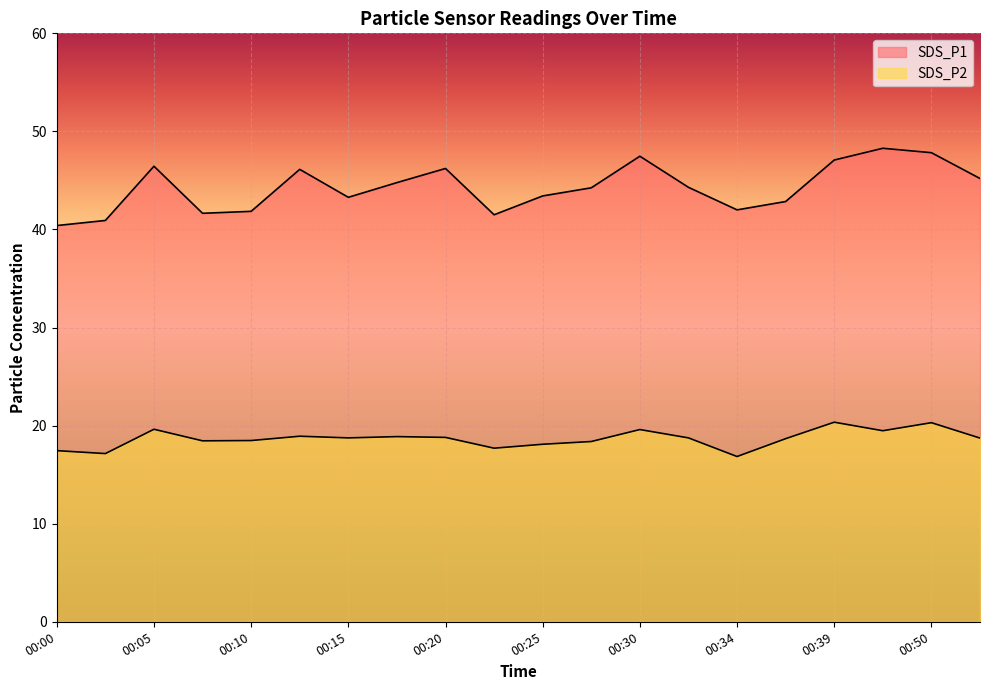

True or false: SDS_P2 has more than 0 points higher than both neighbors.

True